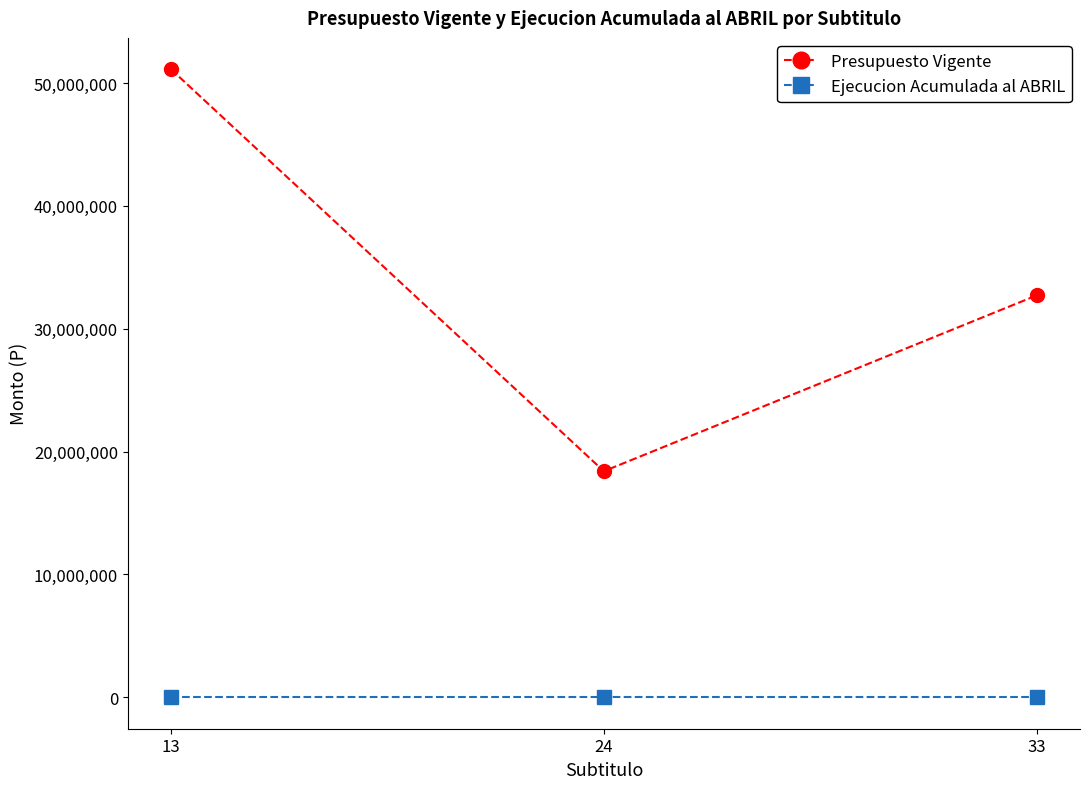

Which series has the widest spread of values?

Presupuesto Vigente